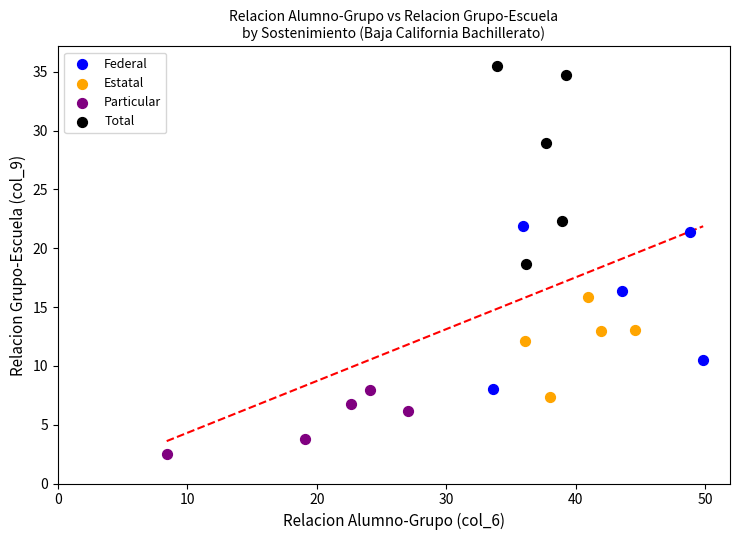

What are all the series names shown in the legend?

Federal, Estatal, Particular, Total